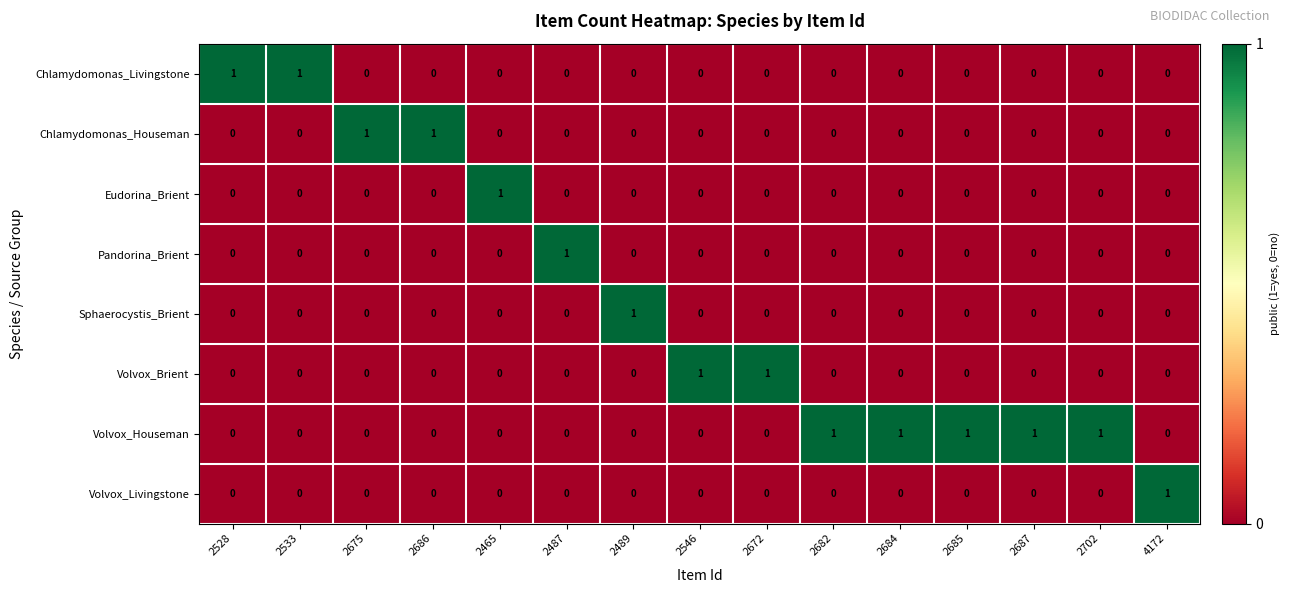

At how many categories does at least one series exceed 0?

15